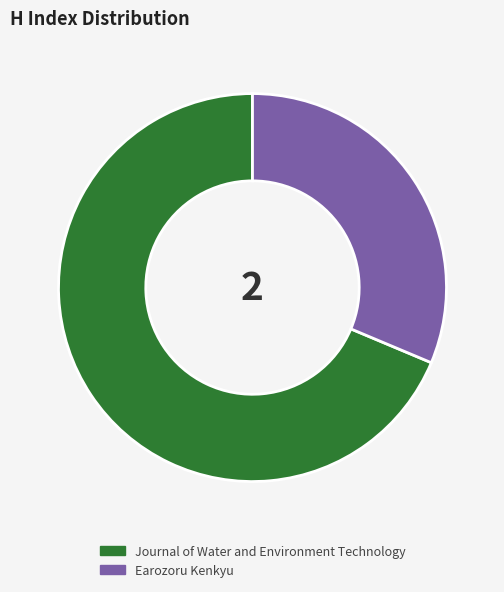

Is Earozoru Kenkyu the majority of the pie?

No